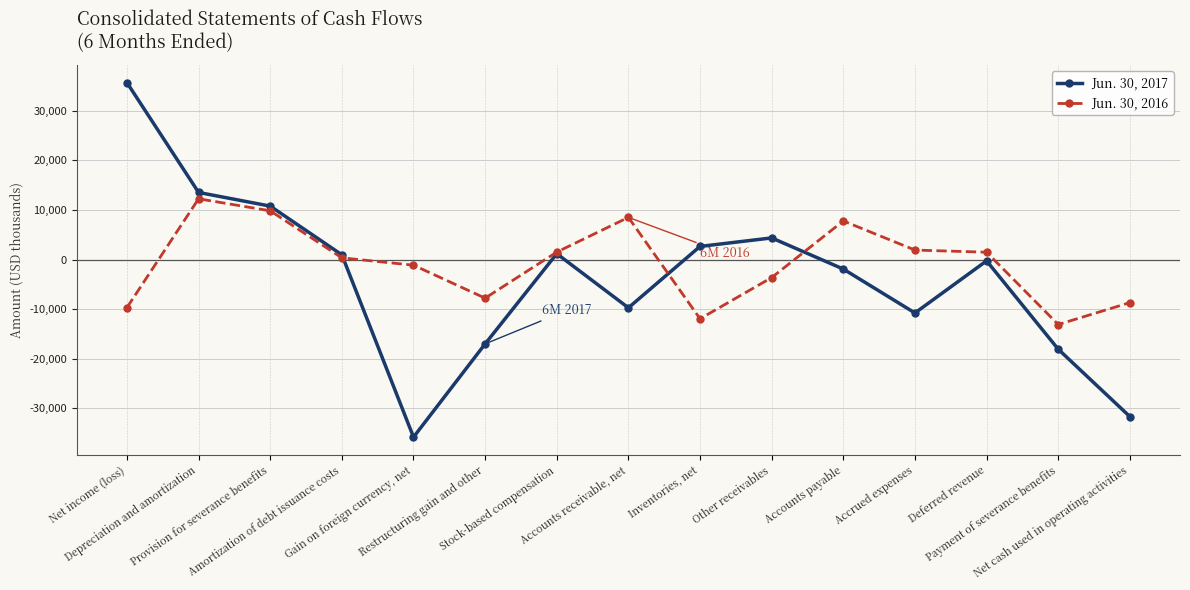

What is the greatest value displayed?

35679